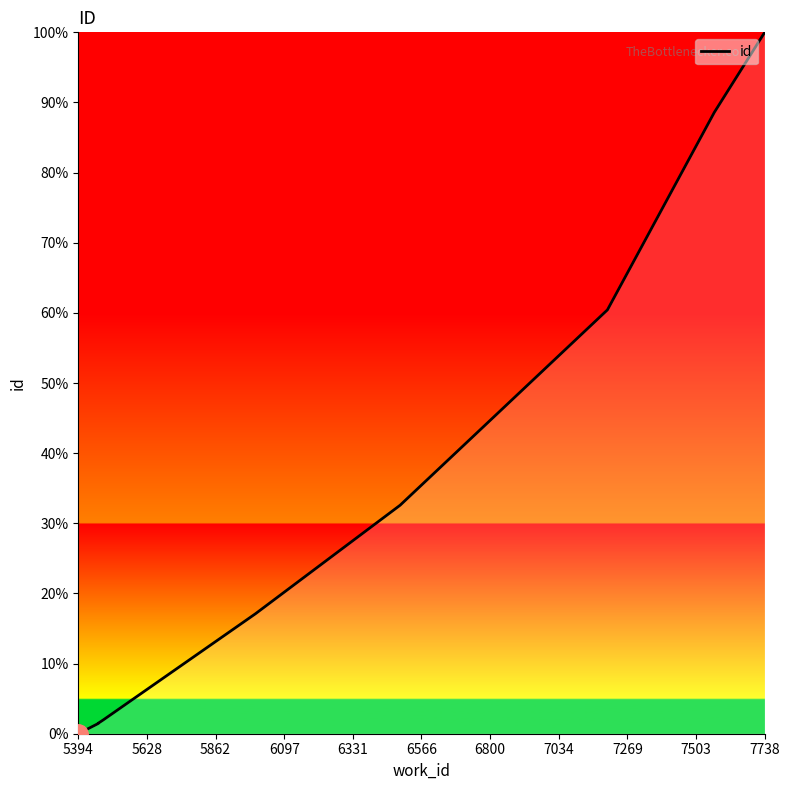

At which label is the value closest to 50?

7034